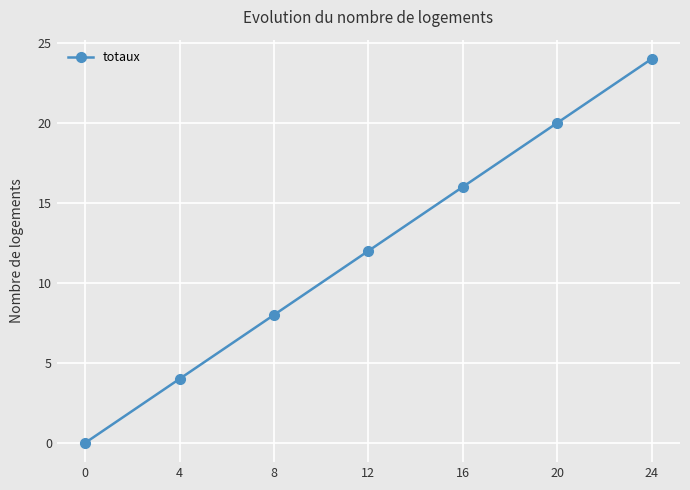

List the labels in order of value, largest first.

24, 20, 16, 12, 8, 4, 0